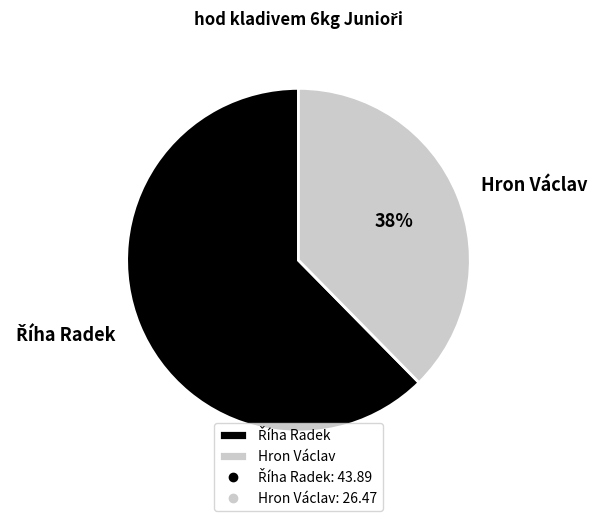

To the nearest percent, what is the average slice percentage?

50%